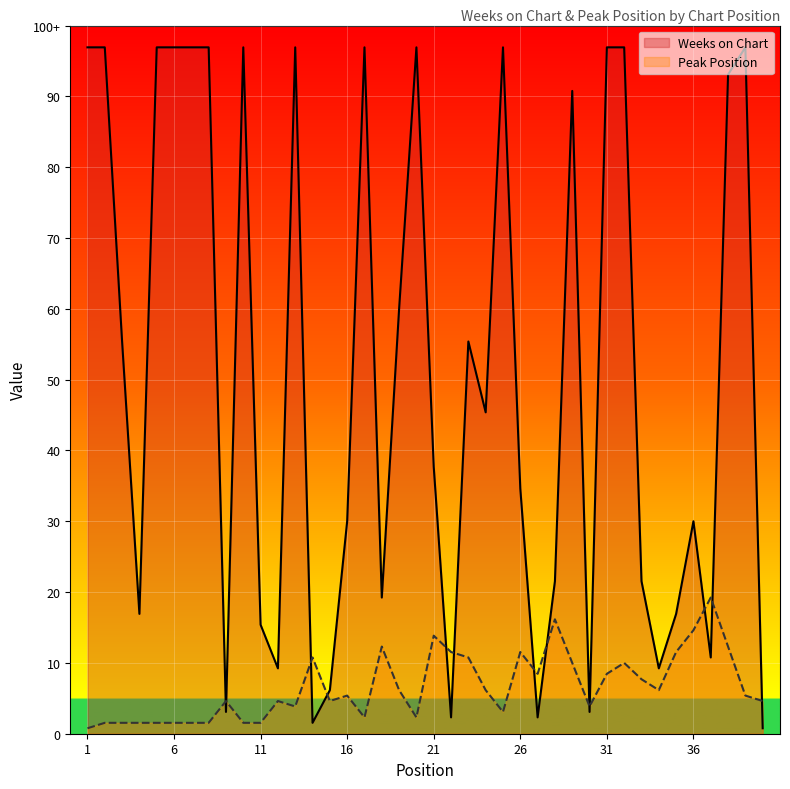

What value does the Weeks on Chart series have at 37?

14